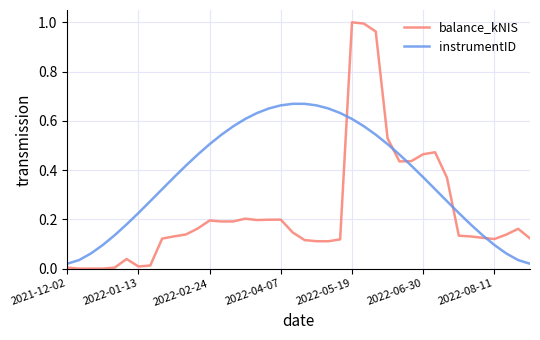

List the series in order of their peak value, lowest first.

instrumentID, balance_kNIS